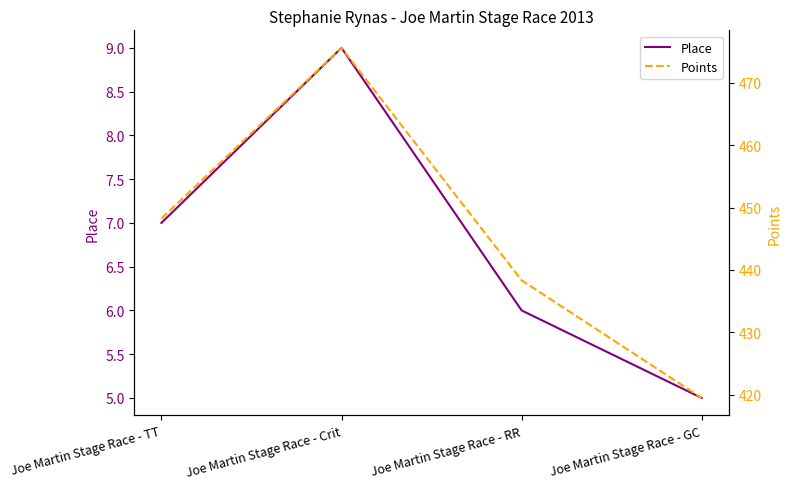

What is the sum of all Points values?

1781.7